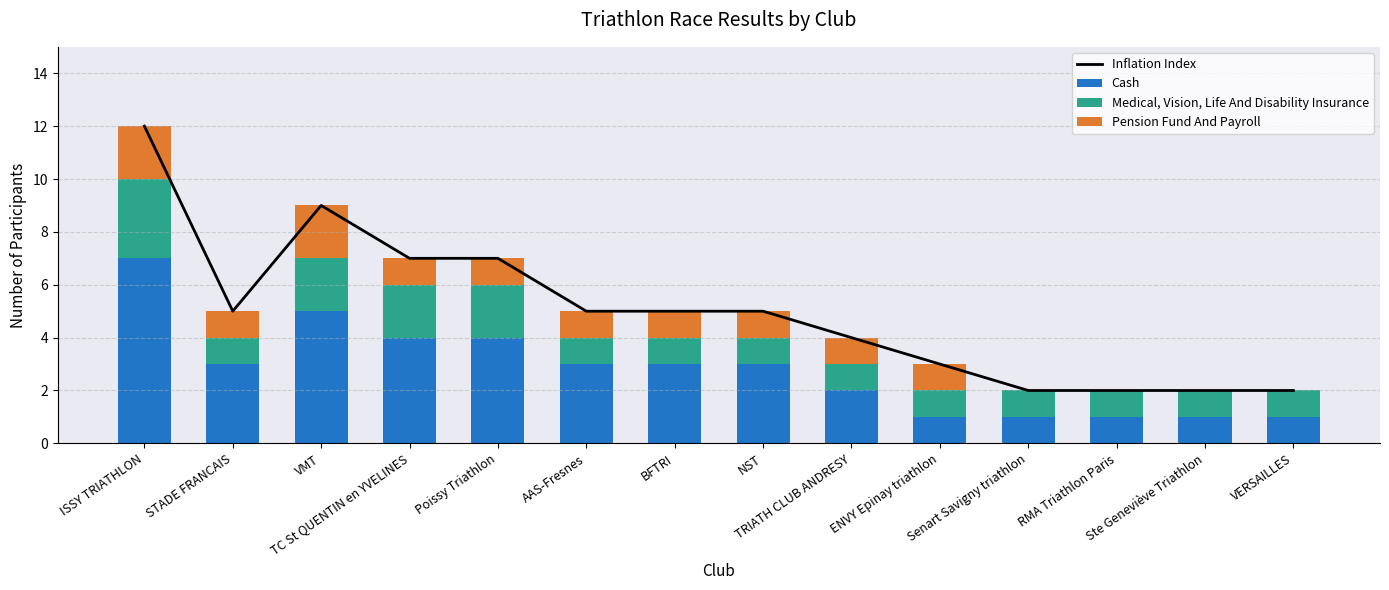

What position from the left is ENVY Epinay triathlon?

10